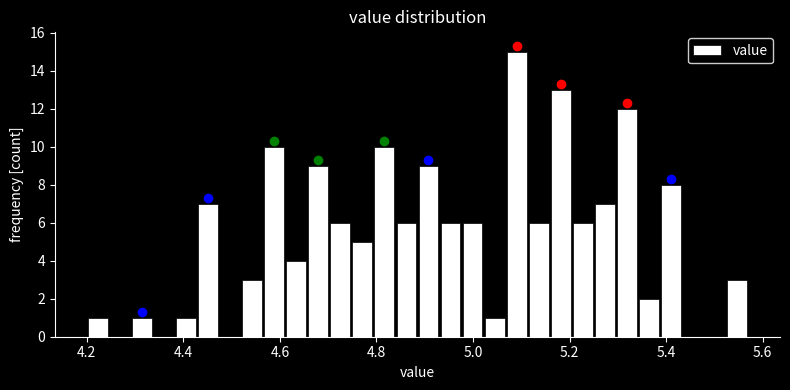

Read against the x-axis, roughly where is the centre of the tallest bar?

5.10